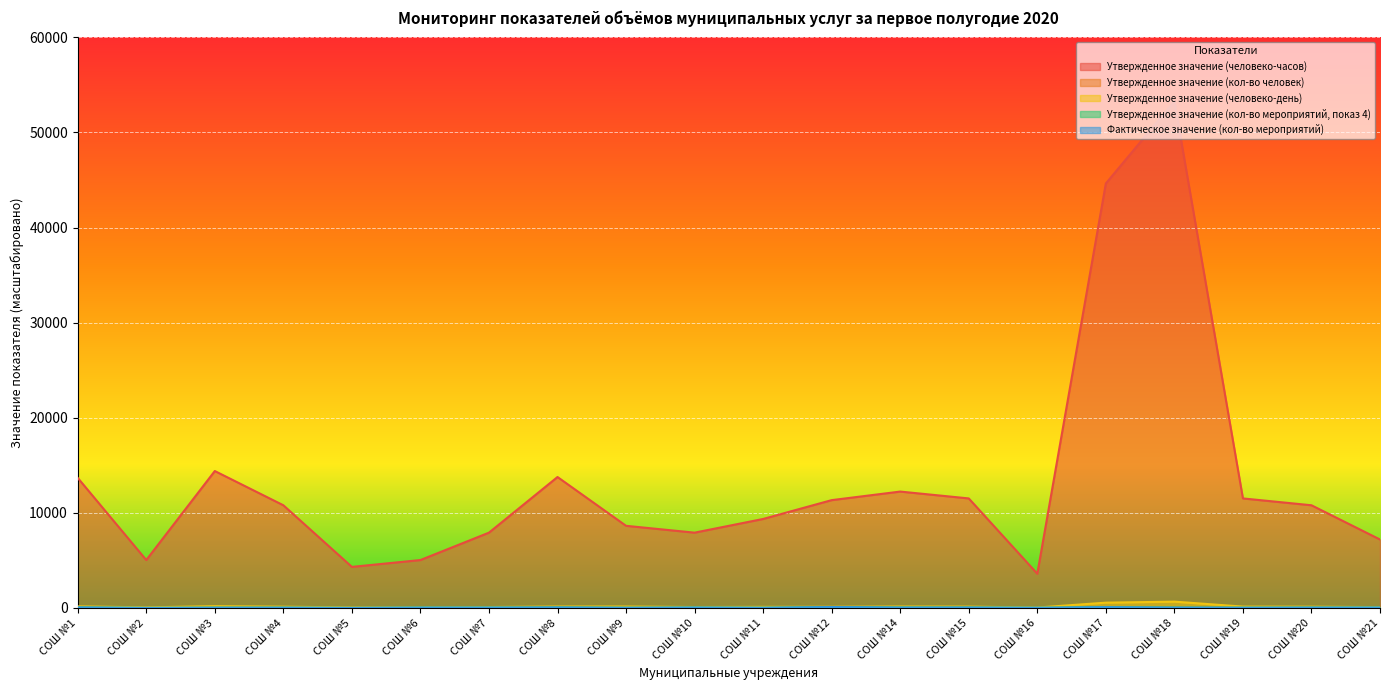

Reading left to right, what are all the values shown in this chart?

Утвержденное значение (человеко-часов): СОШ №1=13680.0	СОШ №2=5040.0	СОШ №3=14400.0	СОШ №4=10800.0	СОШ №5=4320.0	СОШ №6=5040.0	СОШ №7=7920.0	СОШ №8=13770.0	СОШ №9=8640.0	СОШ №10=7920.0	СОШ №11=9360.0	СОШ №12=11340.0	СОШ №14=12240.0	СОШ №15=11520.0	СОШ №16=3600.0	СОШ №17=44640.0	СОШ №18=53280.0	СОШ №19=11520.0	СОШ №20=10800.0	СОШ №21=7200.0
Утвержденное значение (кол-во человек): СОШ №1=0.9	СОШ №2=0.3	СОШ №3=1.0	СОШ №4=0.8	СОШ №5=0.3	СОШ №6=0.4	СОШ №7=0.6	СОШ №8=0.8	СОШ №9=0.6	СОШ №10=0.6	СОШ №11=0.7	СОШ №12=0.7	СОШ №14=0.8	СОШ №15=0.8	СОШ №16=0.2	СОШ №17=3.1	СОШ №18=3.7	СОШ №19=0.8	СОШ №20=0.8	СОШ №21=0.5
Утвержденное значение (человеко-день): СОШ №1=171.0	СОШ №2=63.0	СОШ №3=189.0	СОШ №4=135.0	СОШ №5=54.0	СОШ №6=63.0	СОШ №7=99.0	СОШ №8=153.0	СОШ №9=153.0	СОШ №10=99.0	СОШ №11=117.0	СОШ №12=126.0	СОШ №14=153.0	СОШ №15=144.0	СОШ №16=45.0	СОШ №17=558.0	СОШ №18=666.0	СОШ №19=144.0	СОШ №20=135.0	СОШ №21=90.0
Утвержденное значение (кол-во мероприятий, показ 4): СОШ №1=60.2	СОШ №2=7.4	СОШ №3=32.2	СОШ №4=34.4	СОШ №5=7.8	СОШ №6=40.4	СОШ №7=43.0	СОШ №8=57.5	СОШ №9=23.4	СОШ №10=47.4	СОШ №11=22.6	СОШ №12=99.8	СОШ №14=46.5	СОШ №15=49.8	СОШ №16=19.7	СОШ №17=86.0	СОШ №18=37.0	СОШ №19=27.0	СОШ №20=42.7	СОШ №21=43.4
Фактическое значение (кол-во мероприятий): СОШ №1=60.2	СОШ №2=7.4	СОШ №3=32.2	СОШ №4=34.4	СОШ №5=7.8	СОШ №6=40.4	СОШ №7=43.0	СОШ №8=57.5	СОШ №9=23.4	СОШ №10=47.4	СОШ №11=22.6	СОШ №12=99.8	СОШ №14=46.5	СОШ №15=49.8	СОШ №16=19.7	СОШ №17=86.0	СОШ №18=37.0	СОШ №19=27.0	СОШ №20=42.7	СОШ №21=43.4